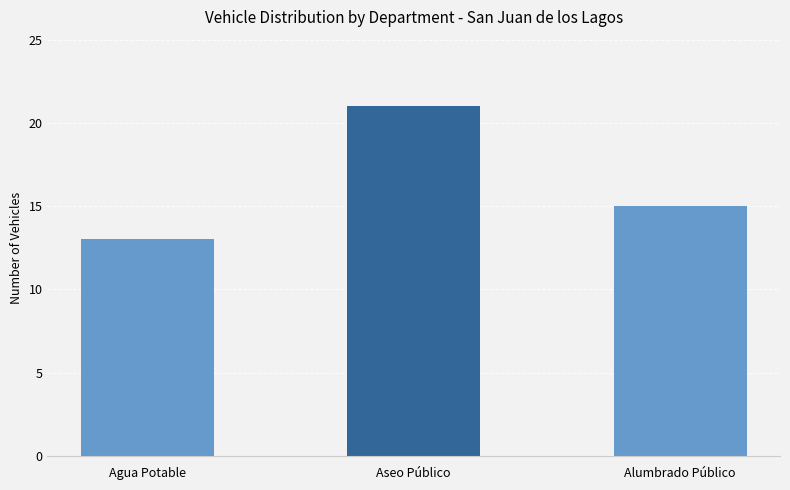

Between Aseo Público and Alumbrado Público, which is larger?

Aseo Público